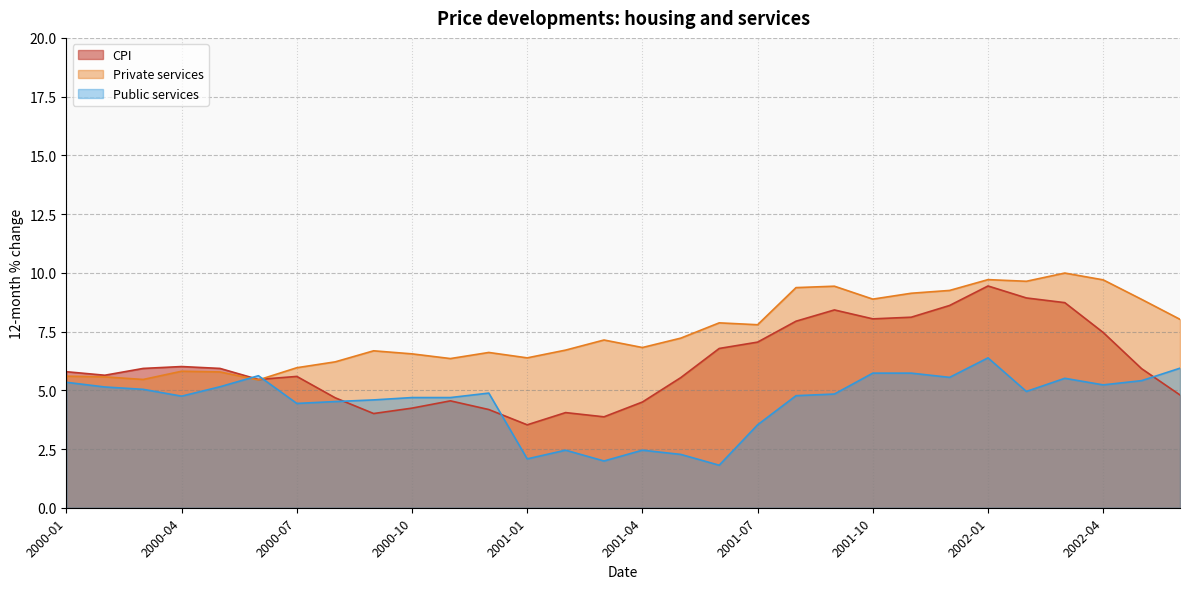

How many intersections are there between Private services and CPI?

1